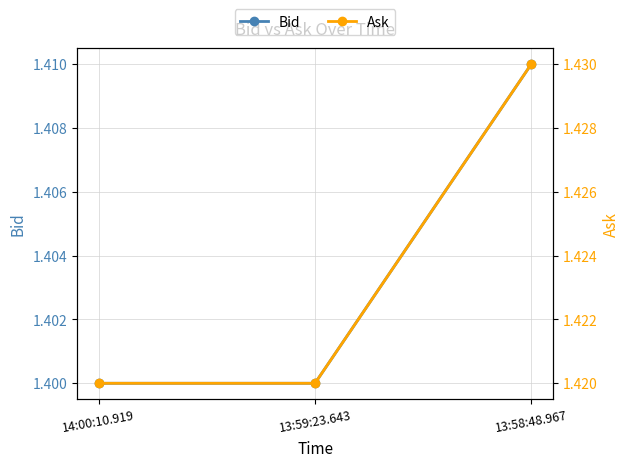

Count the Bid values in the range 1 to 2.

3